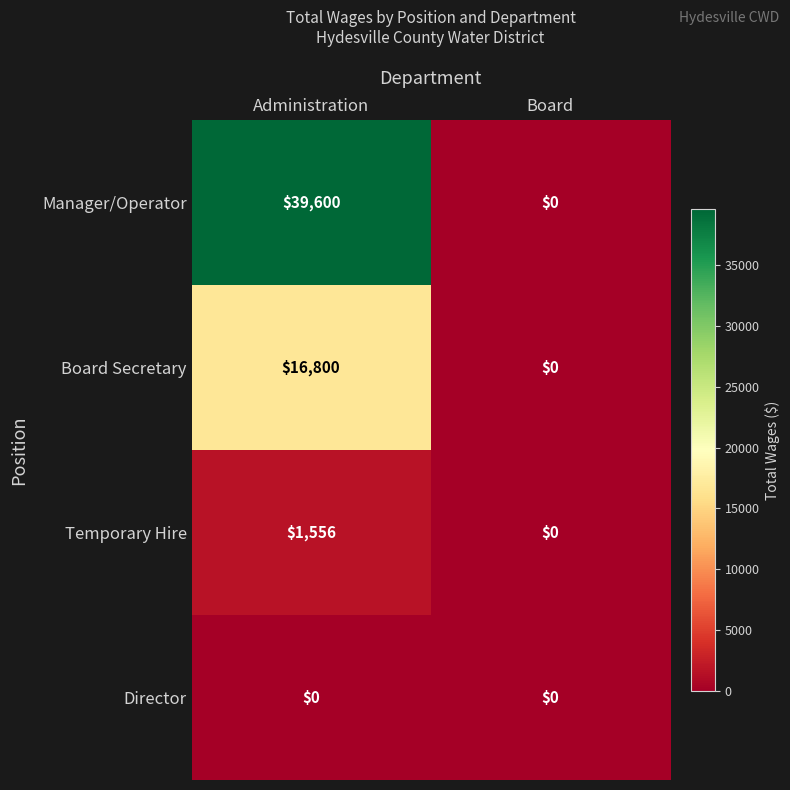

What is the average value of the Manager/Operator series?

19800